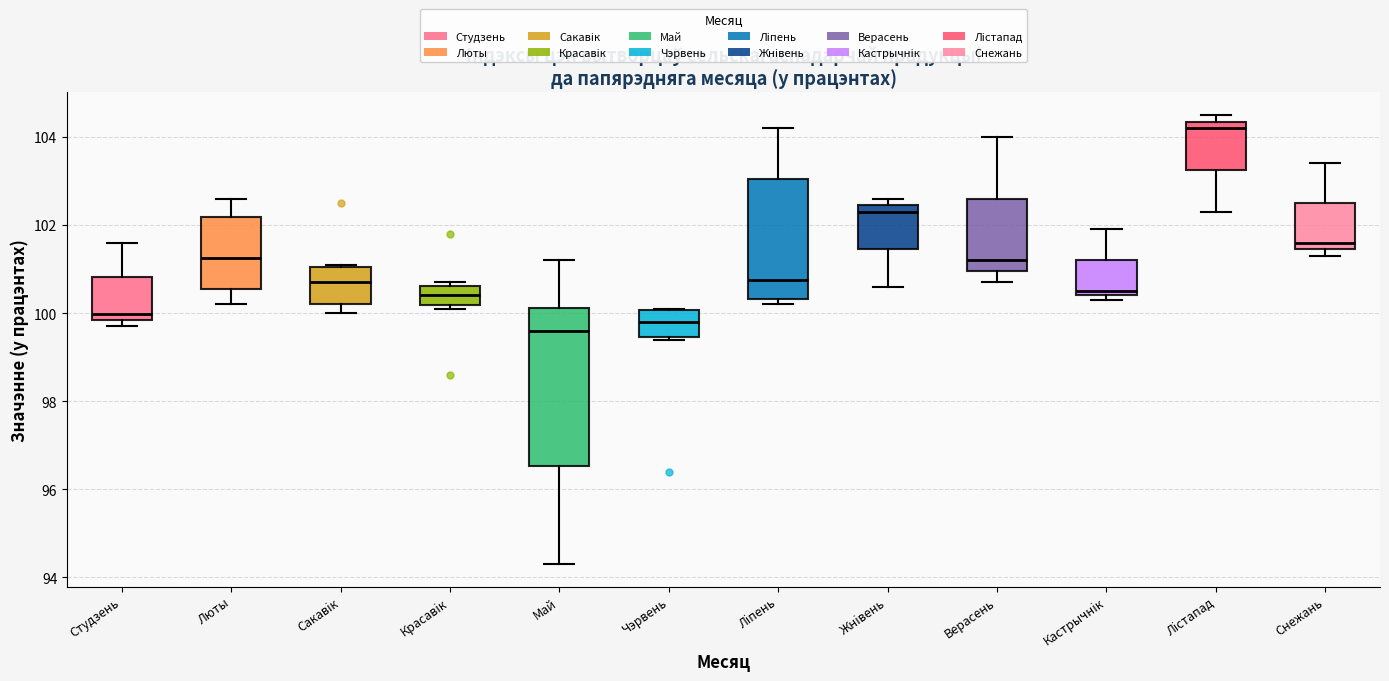

Comparing the boxes themselves (not the whiskers), which one is the tallest?

Май